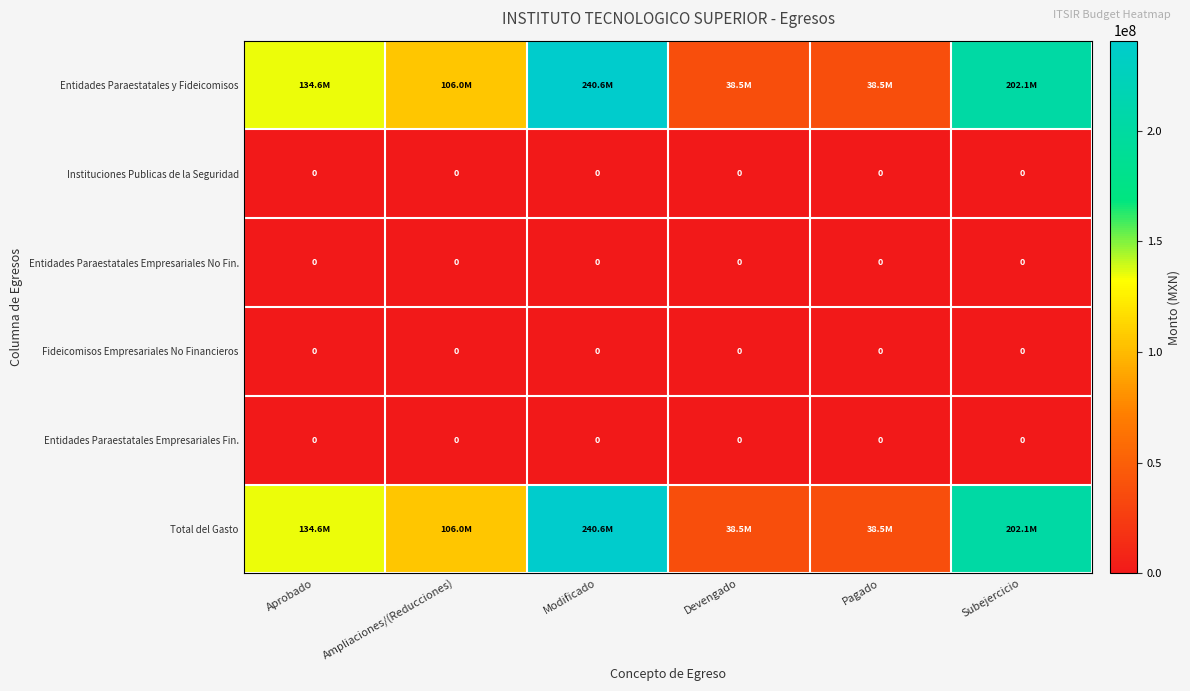

Is it true that Entidades Paraestatales y Fideicomisos equals 171298046.9 at Ampliaciones/(Reducciones)?

False